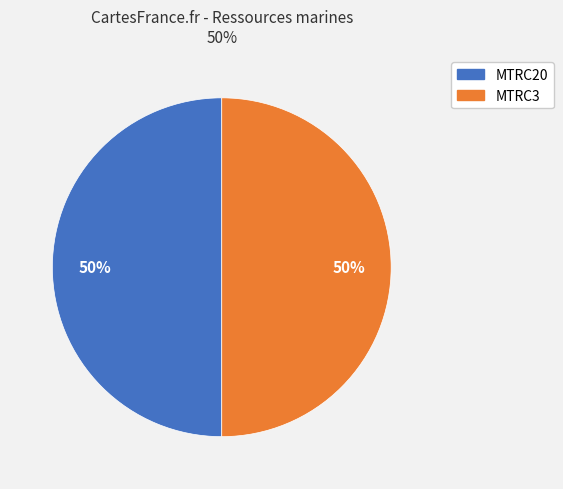

Is it true that MTRC3 is 65% of the pie?

False